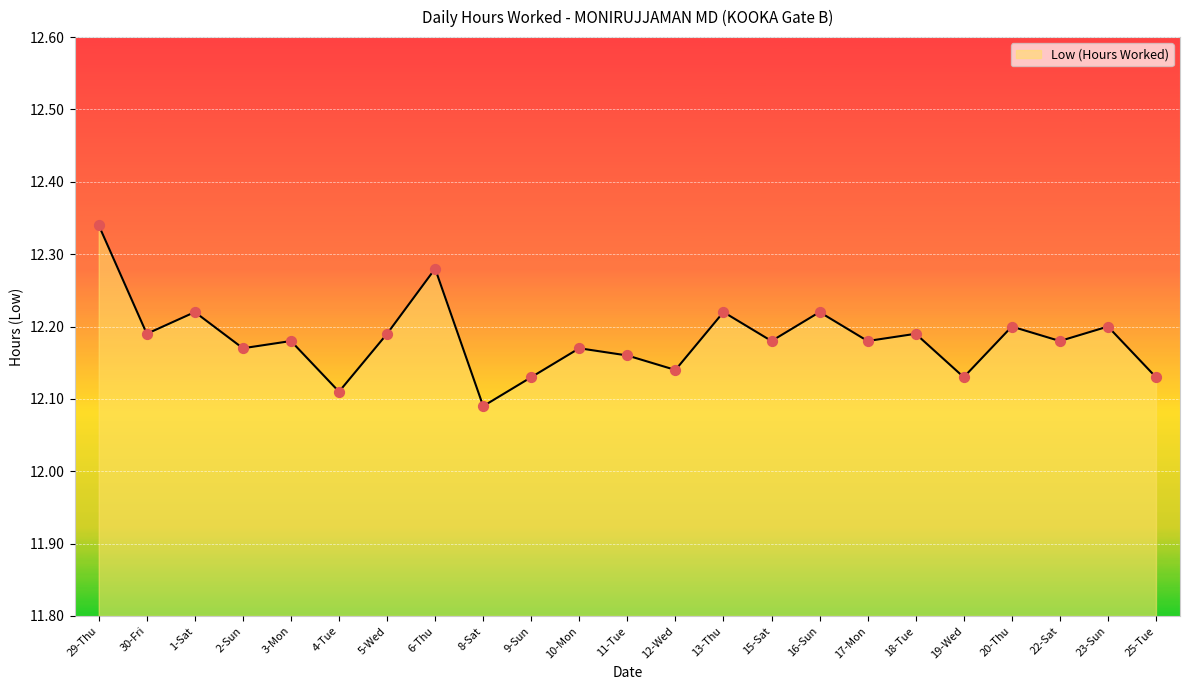

Which has a higher value, 22-Sat or 23-Sun?

23-Sun